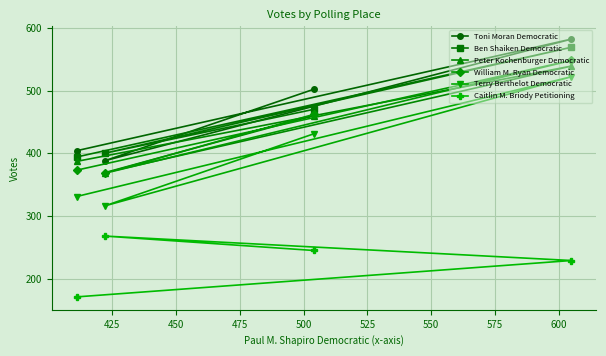

What is the value of the William M. Ryan Democratic point at the 1st from the left?

373